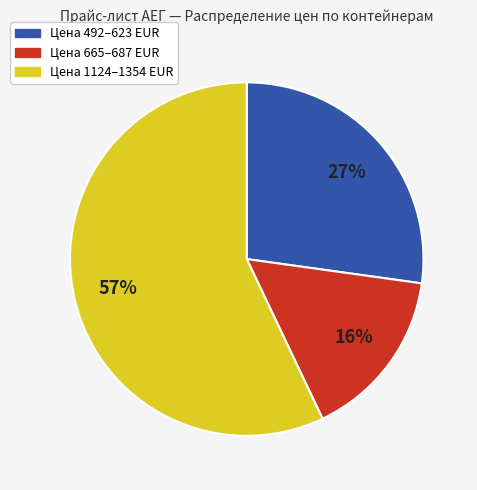

Does any single category account for the majority?

Yes